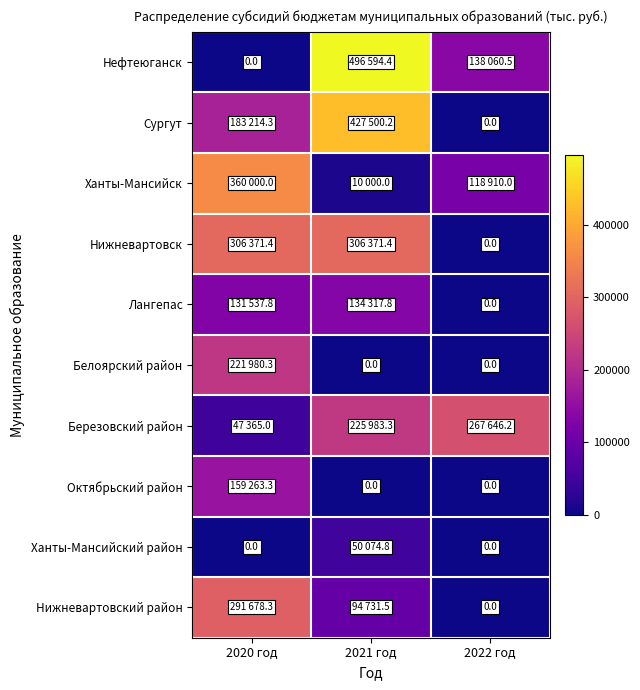

Is the value of Ханты-Мансийский район at 2020 год greater than the value of Сургут at 2021 год?

No